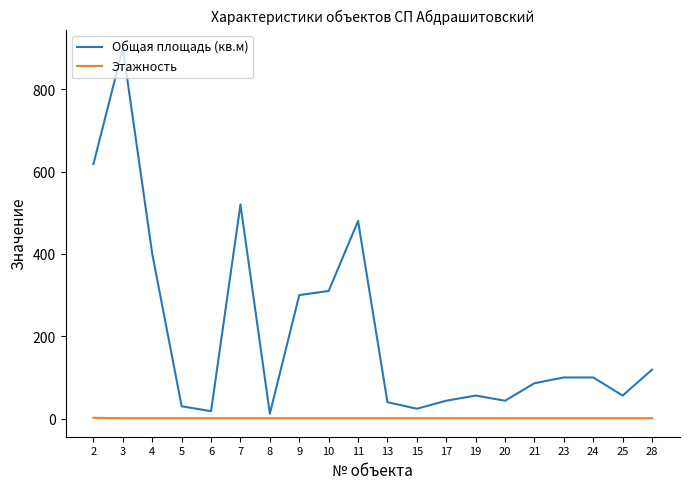

At 13, list the series in order from largest to smallest.

Общая площадь (кв.м), Этажность